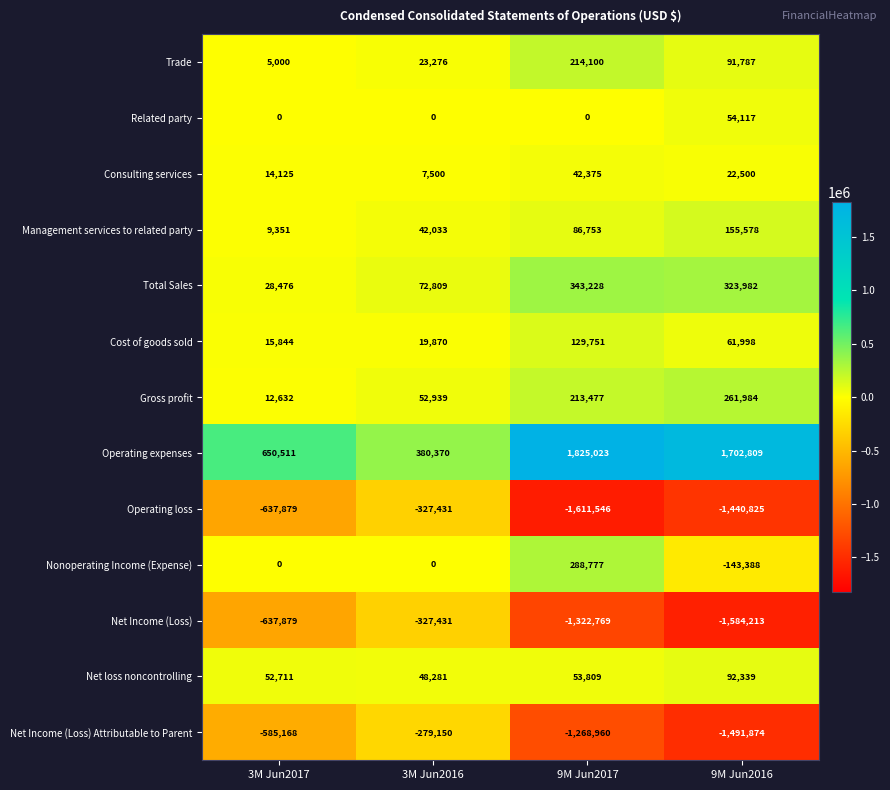

Rank the series at 9M Jun2017 from lowest to highest value.

Operating loss, Net Income (Loss), Net Income (Loss) Attributable to Parent, Related party, Consulting services, Net loss noncontrolling, Management services to related party, Cost of goods sold, Gross profit, Trade, Nonoperating Income (Expense), Total Sales, Operating expenses